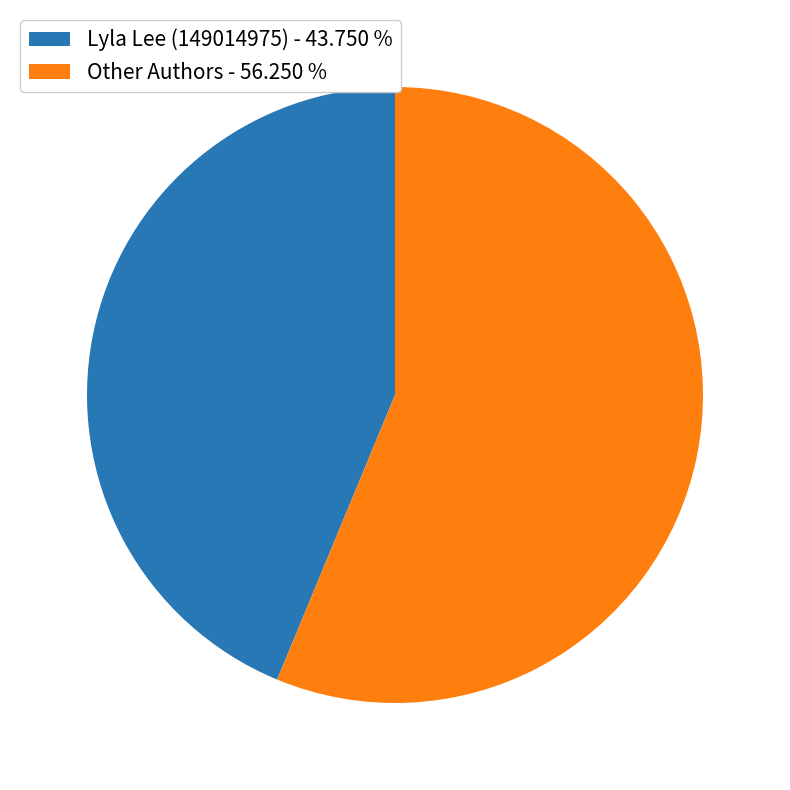

Approximately how many times larger is the value at Lyla Lee (149014975) - 43.750 % compared to Other Authors - 56.250 %?

0.8